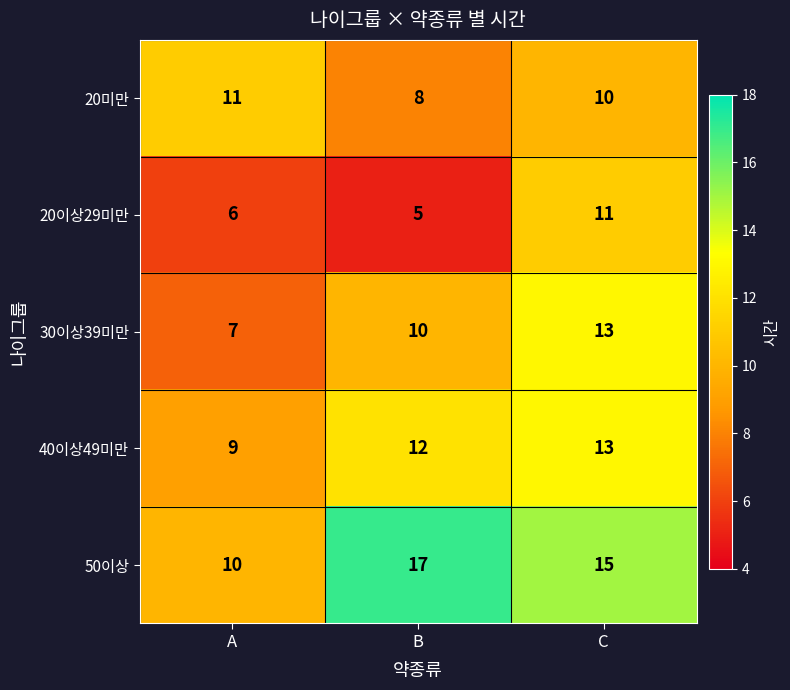

Count the number of categories in the chart.

3